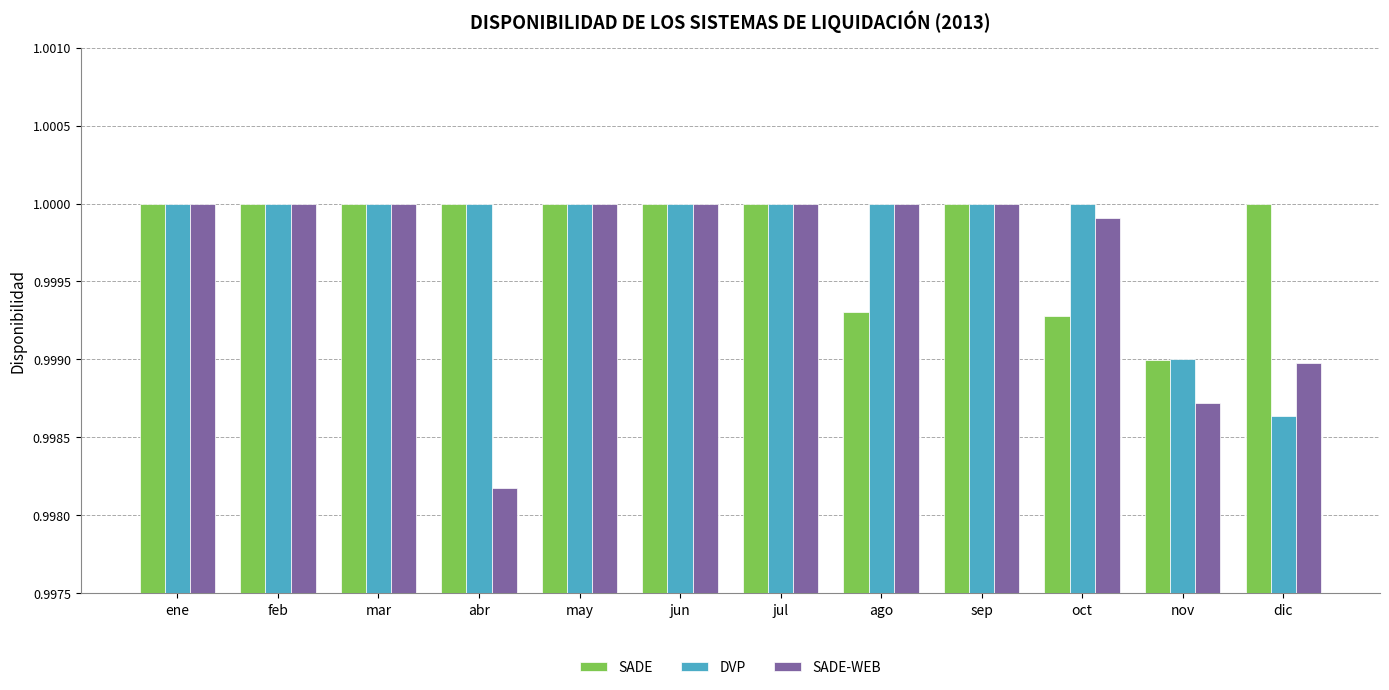

Is it true that DVP equals 0.6 at sep?

False